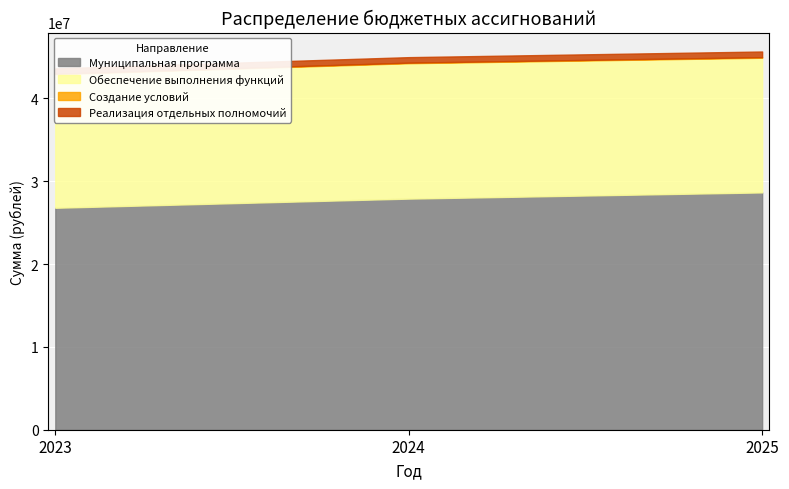

Which series changed the most between 2023 and 2025?

Муниципальная программа